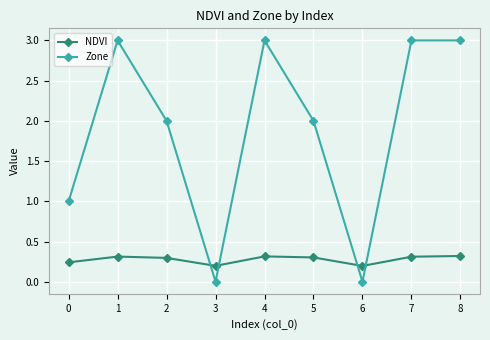

True or false: Zone has a value of 1.5 at 4.

False